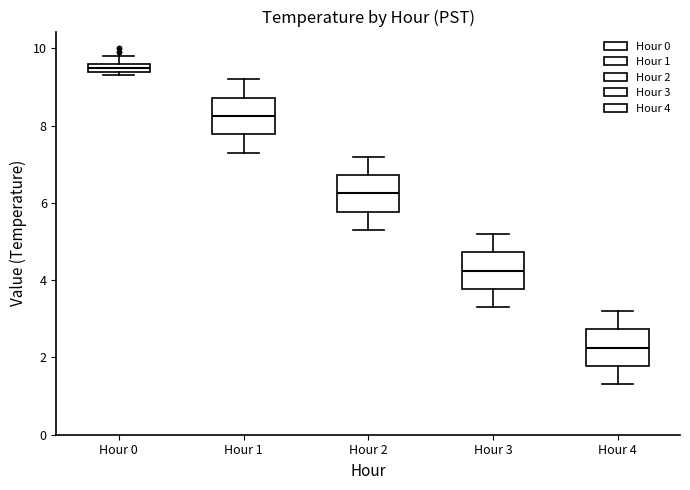

Which box has the lowest median line?

Hour 4